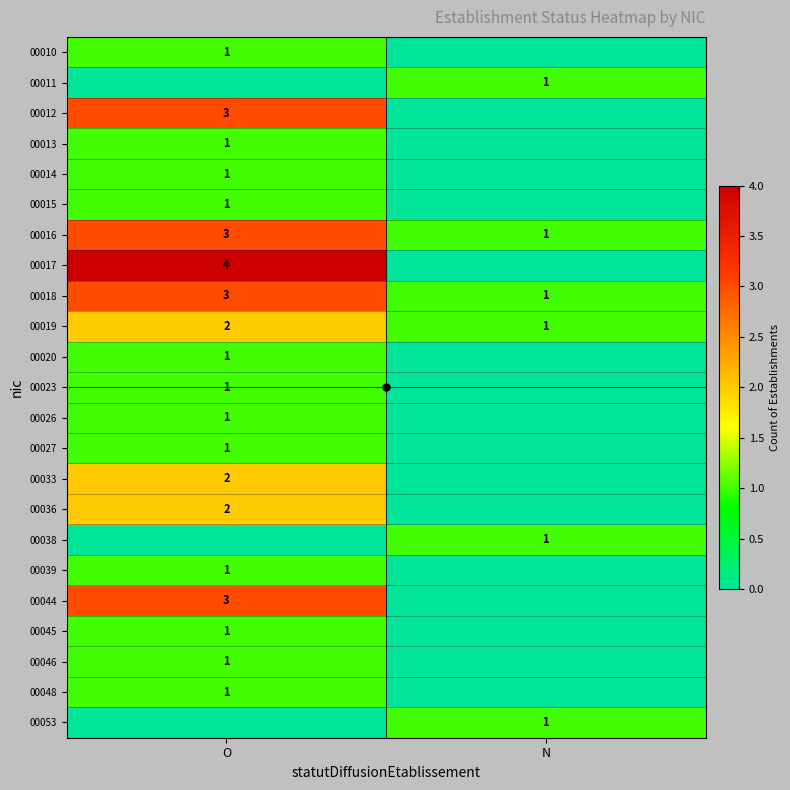

True or false: 00044 has a value of 2 at O.

False